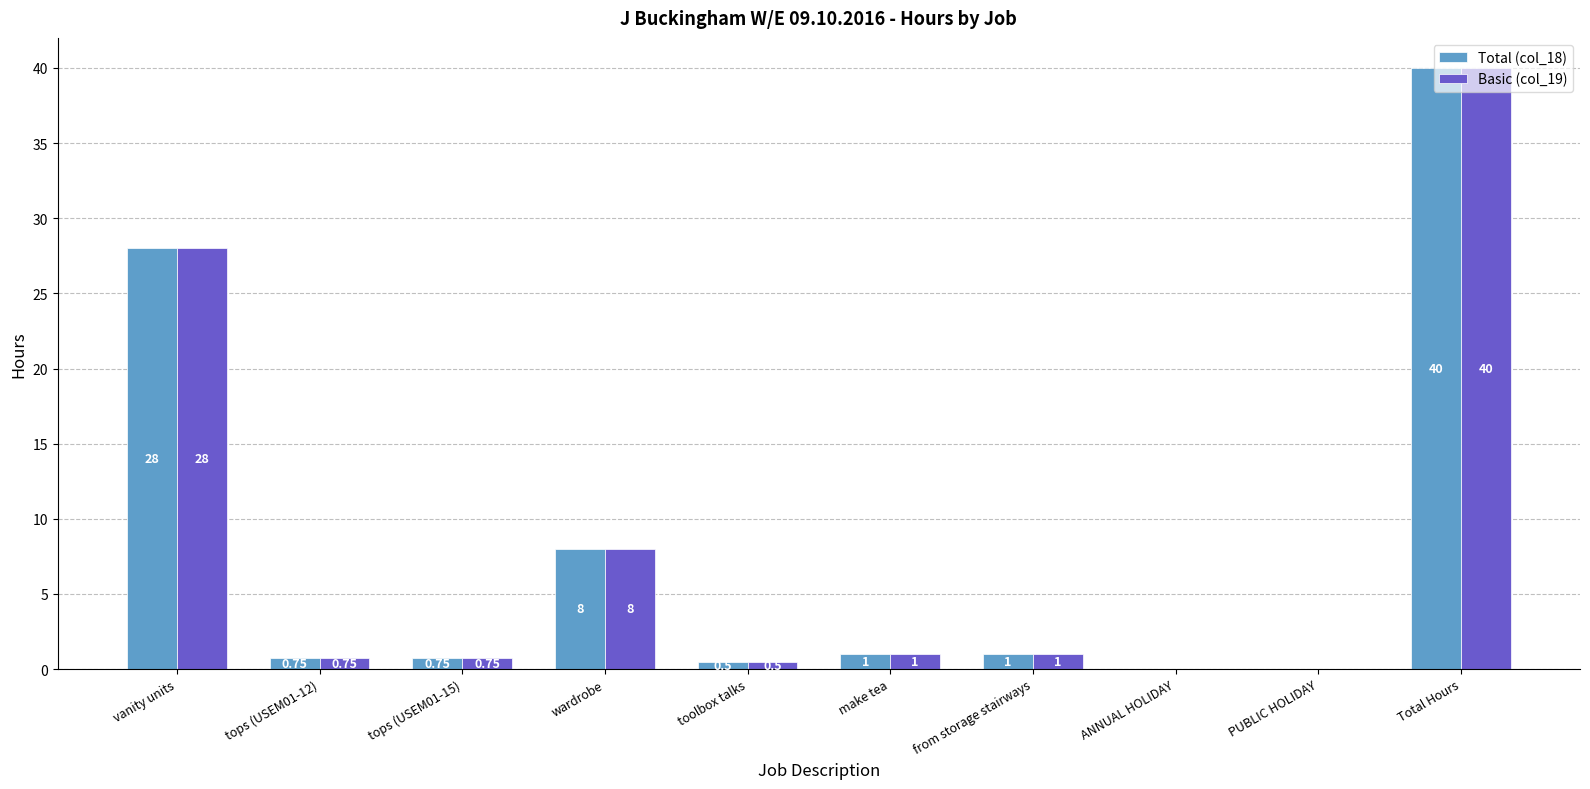

Where is Total (col_18) nearest to the value 20?

vanity units